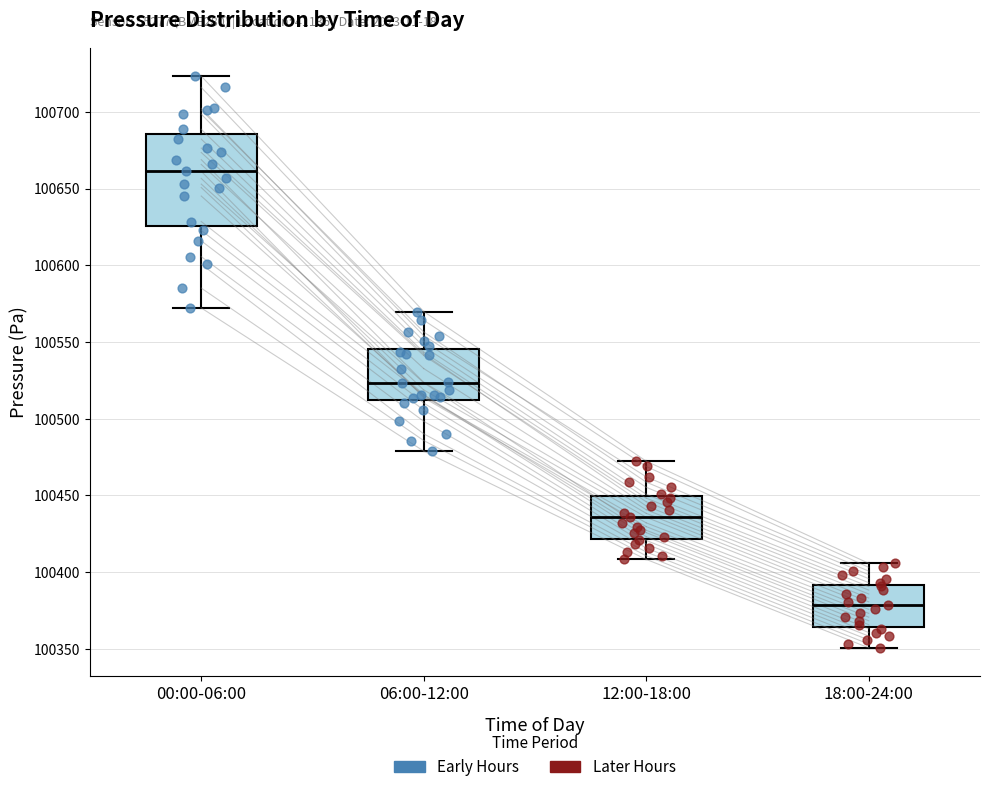

Which box's median line is the lowest?

18:00-24:00